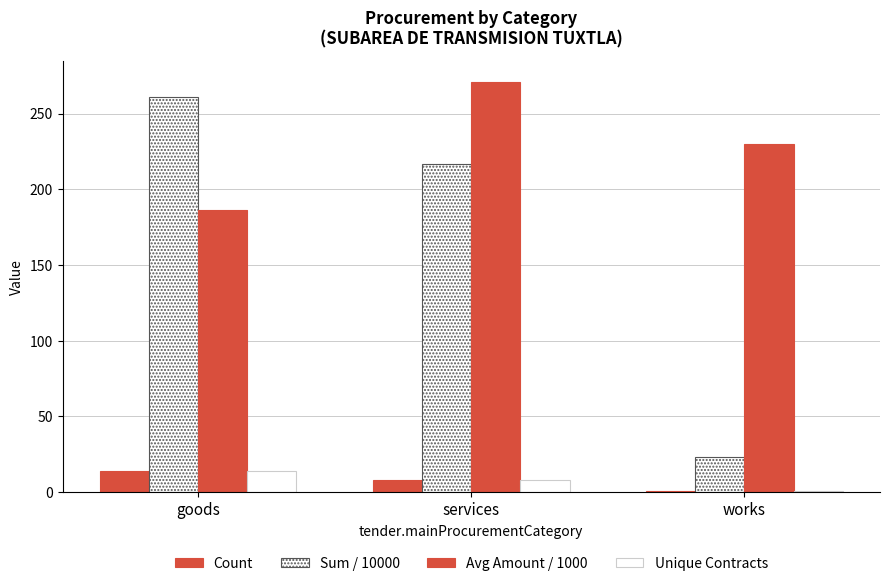

Where does the Count series first go above 8?

goods